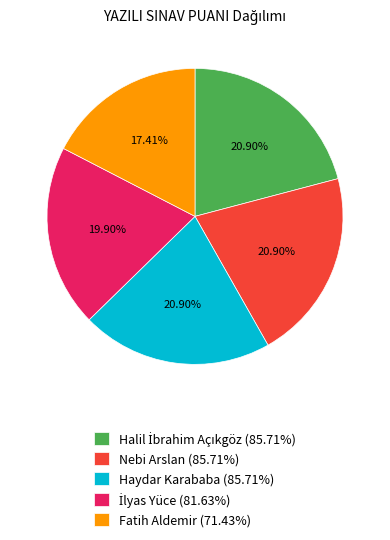

Does Fatih Aldemir (71.43%) account for over 50% of the chart?

No